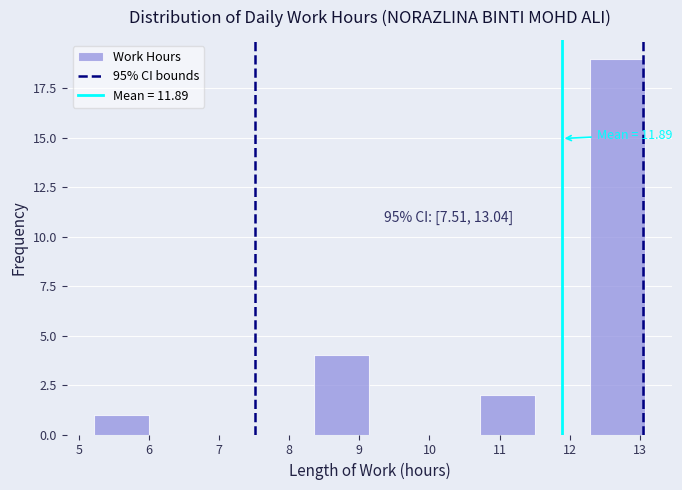

Over which range of the x-axis is the bar tallest?

12.3 to 13.1